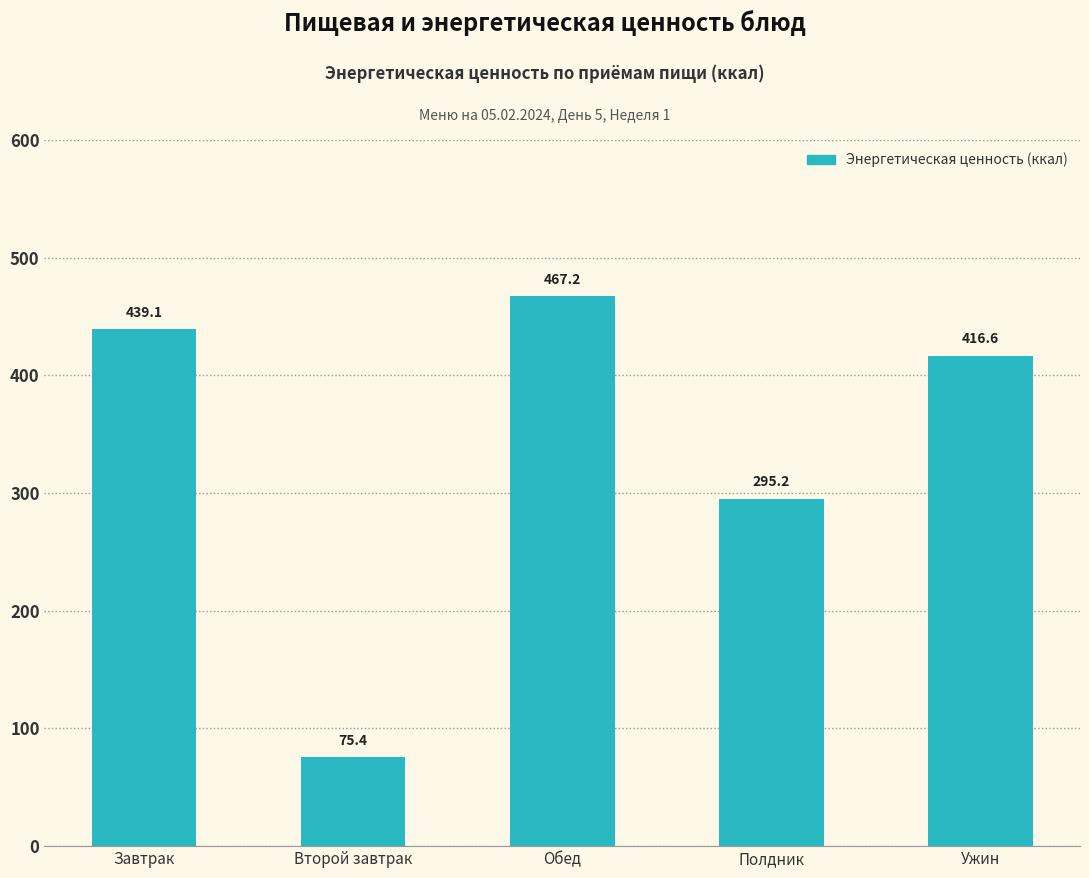

Between Обед and Полдник, which is larger?

Обед